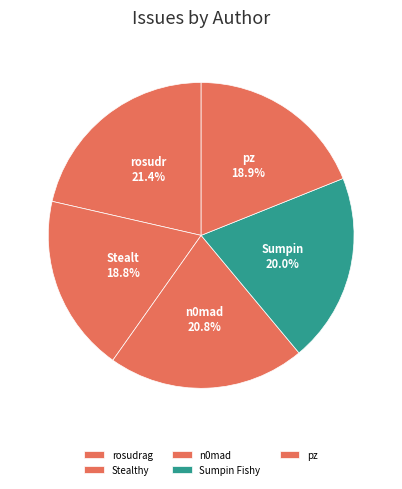

How many slices are in this pie chart?

5